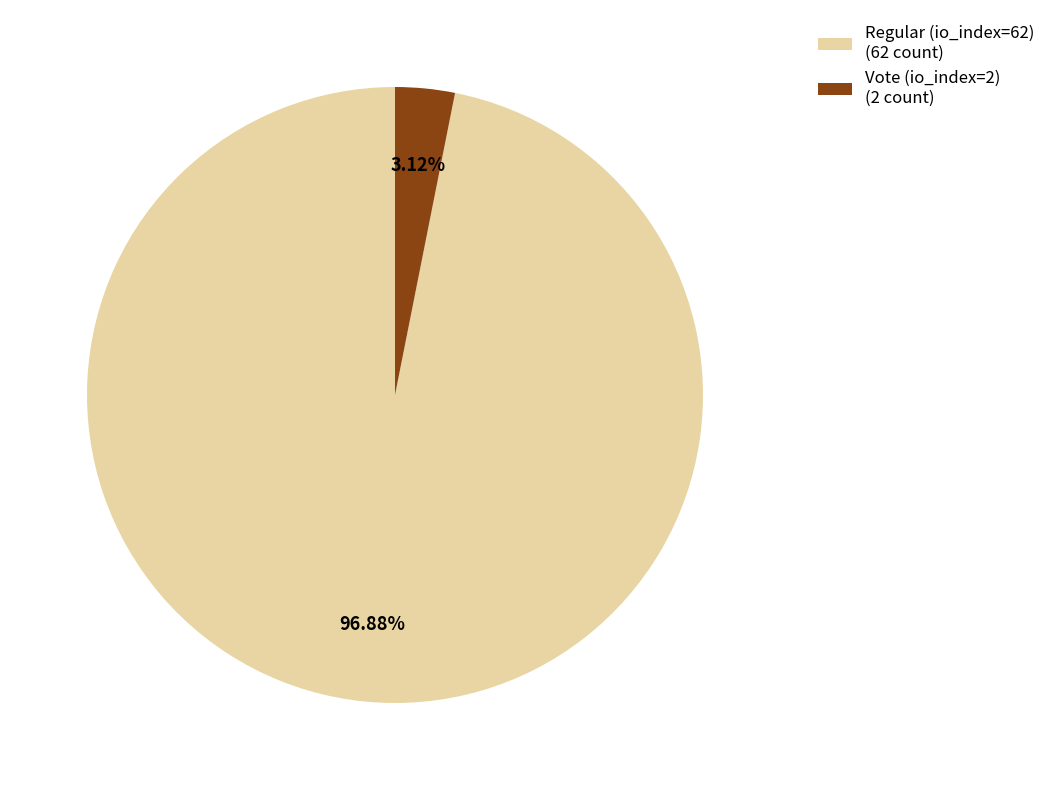

Which has a higher value, Vote (io_index=2) or Regular (io_index=62)?

Regular (io_index=62)